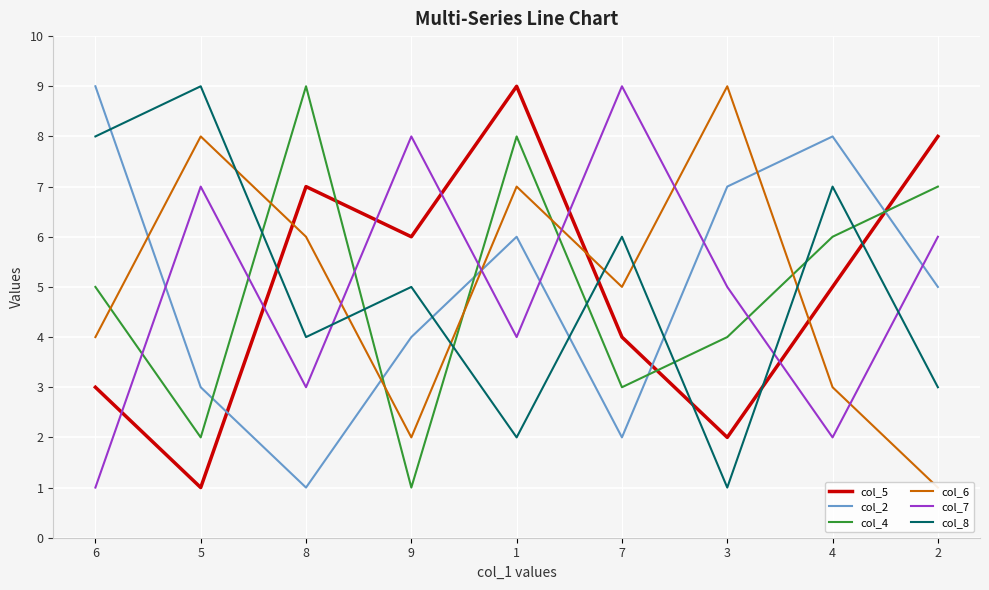

Which series has the largest range (max minus min)?

col_5